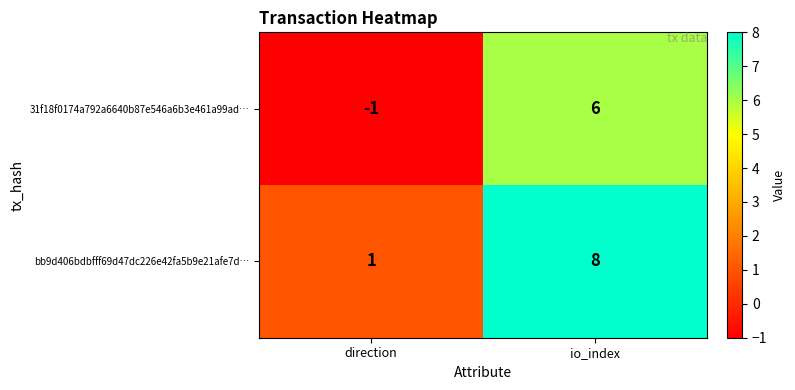

Is it true that bb9d406bdbfff69d47dc226e42fa5b9e21afe7d… equals 1 at direction?

True